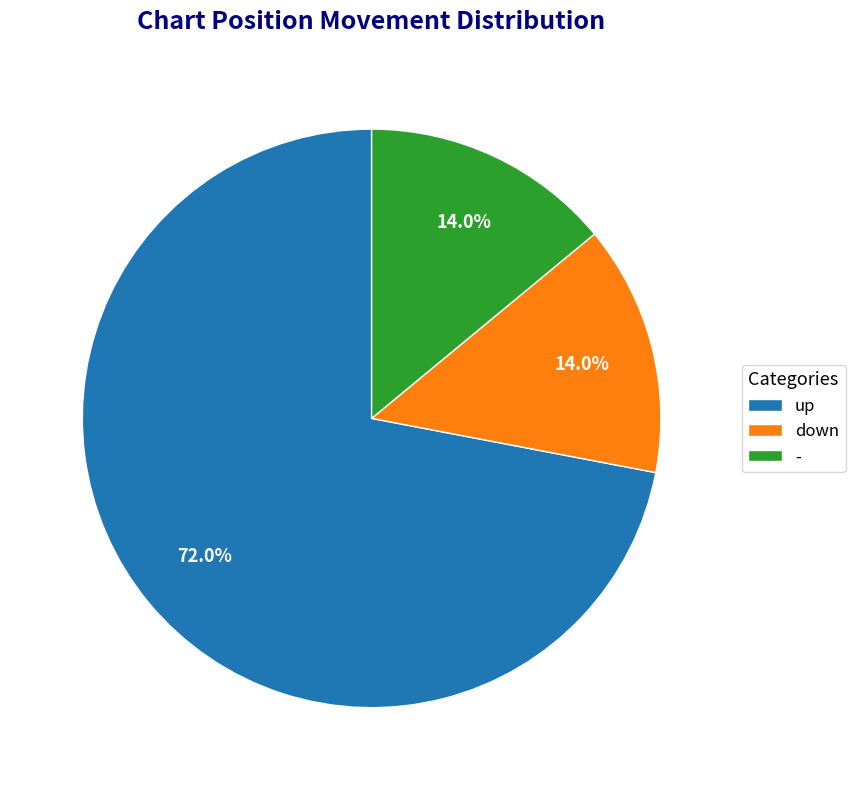

How many segments does this pie chart have?

3